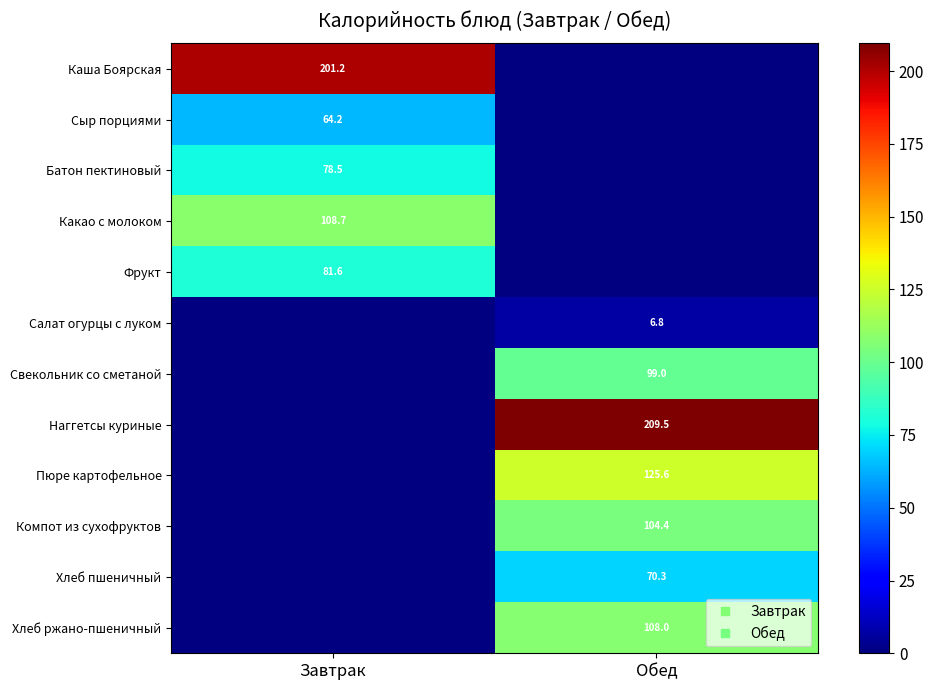

Where does the Салат огурцы с луком series first go above 6?

Обед